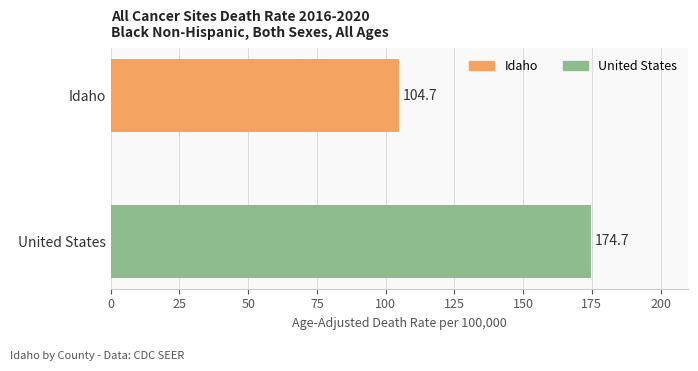

Count the number of categories in the chart.

2